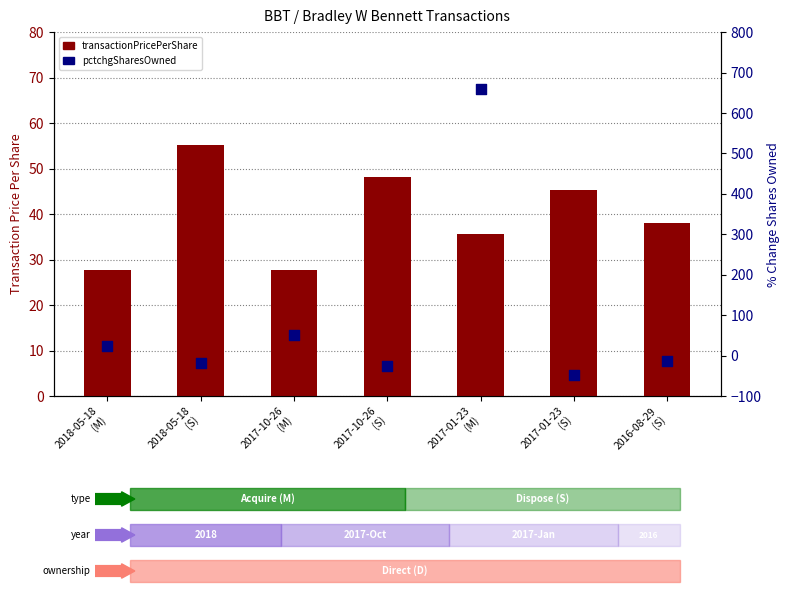

What is the total value across all series at 2018-05-18
(M)?

52.7